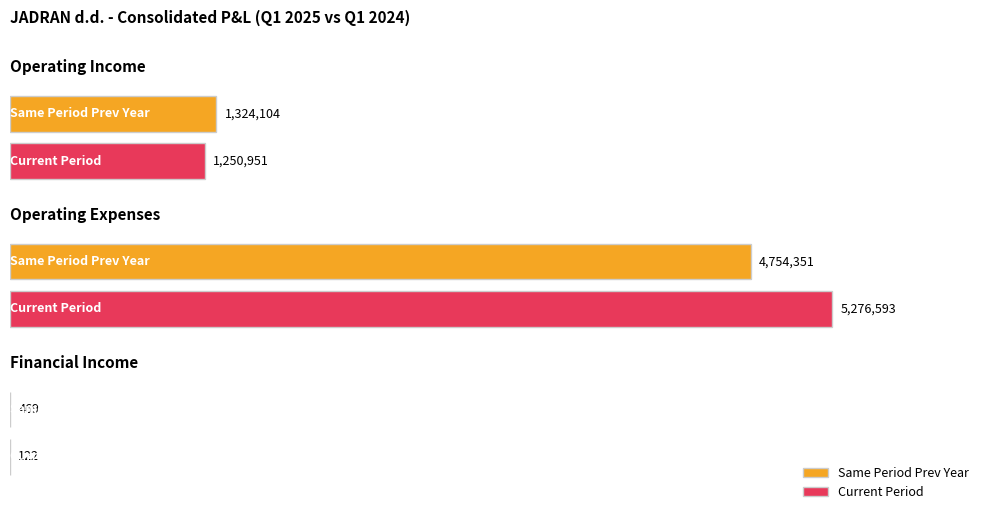

Is it true that Cumulative (Curr Year) equals 122 at Financial Income?

True